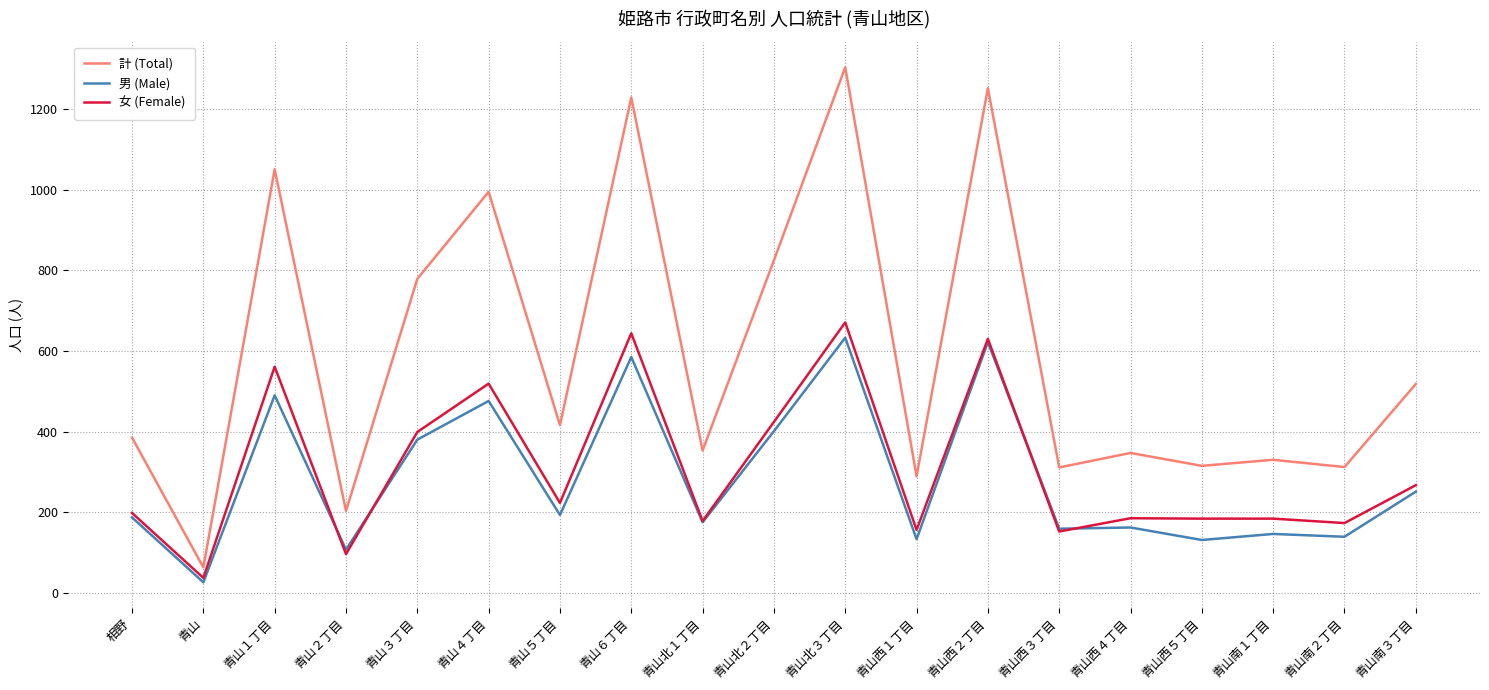

What is the smallest value displayed?

26